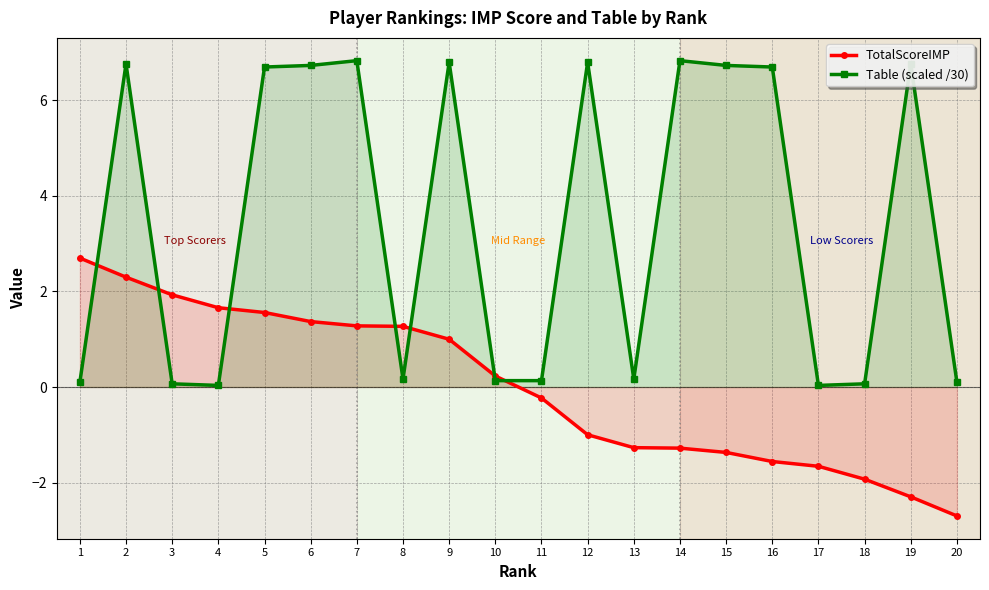

How many interior local valleys does the Table (scaled /30) series have?

4